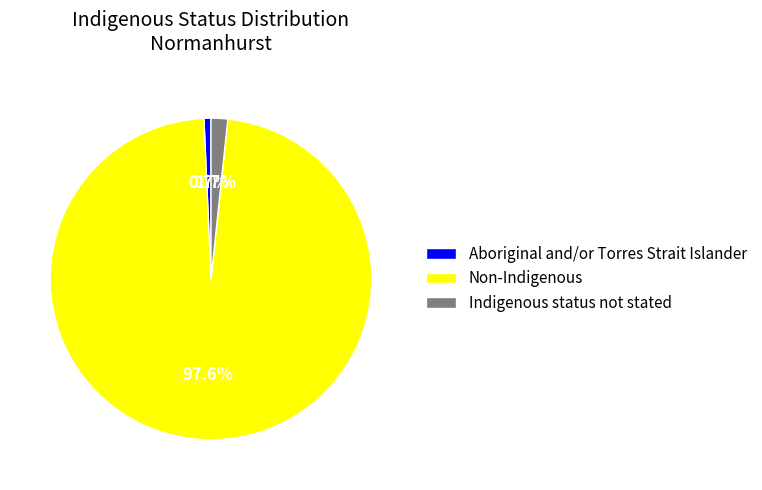

Approximately how many times larger is the value at Non-Indigenous compared to Aboriginal and/or Torres Strait Islander?

138.5